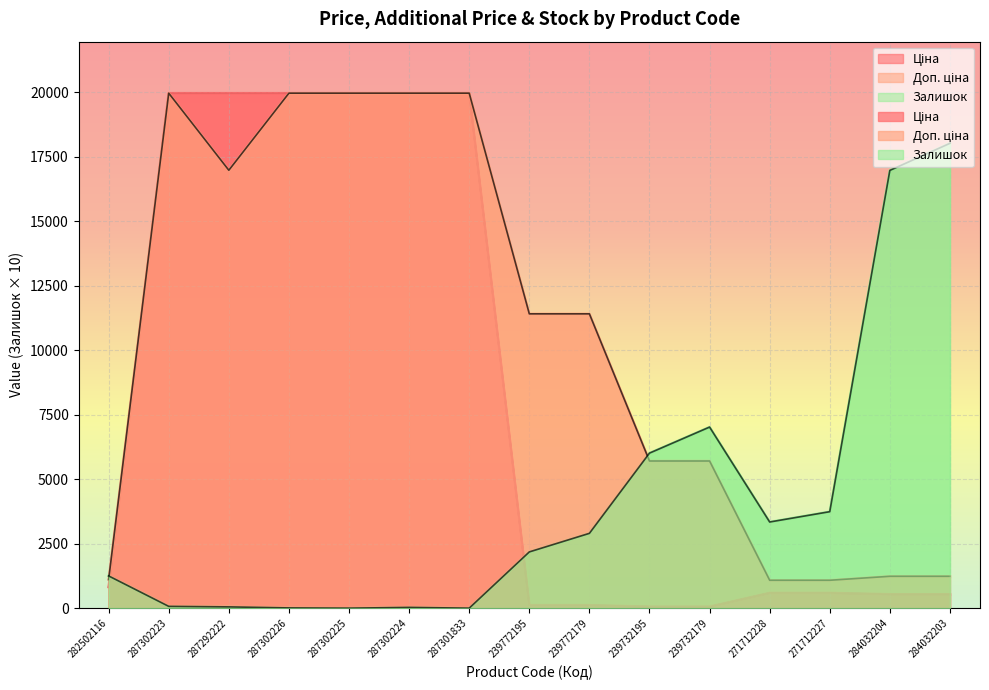

At how many categories does at least one series exceed 2772?

14